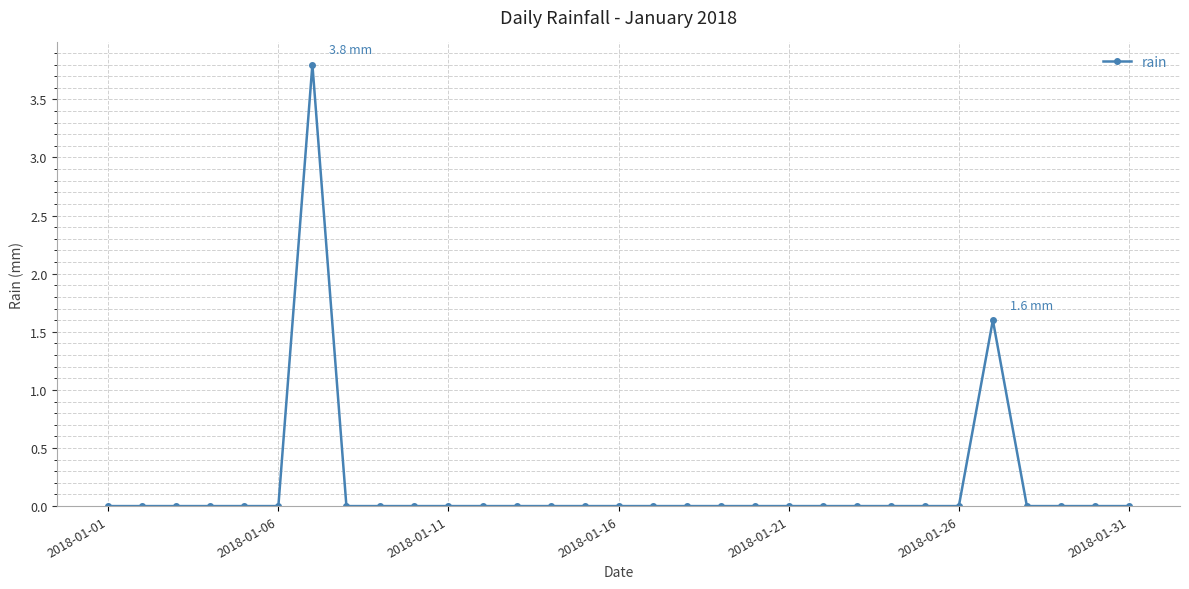

What is the difference between the maximum and second lowest values?

3.8